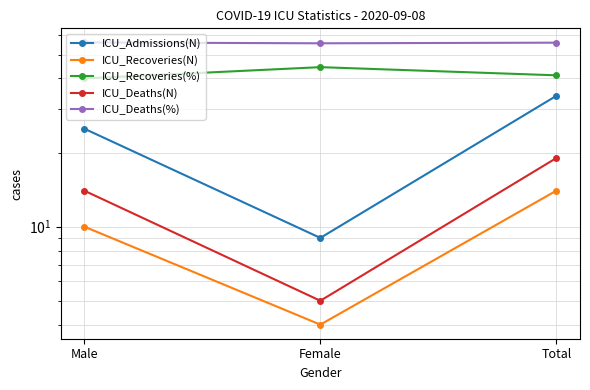

At which category is the sum across all series the highest?

Total